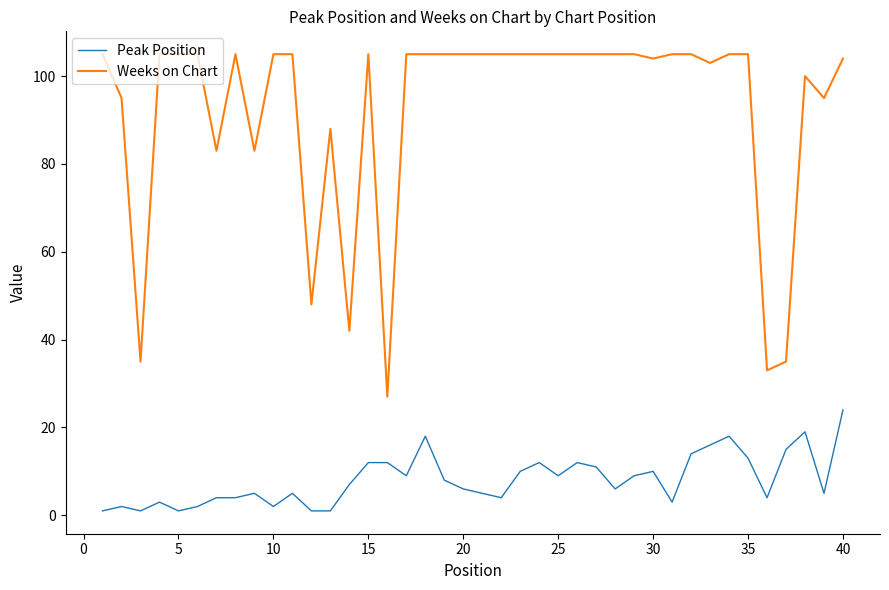

Which series has the widest spread of values?

Weeks on Chart